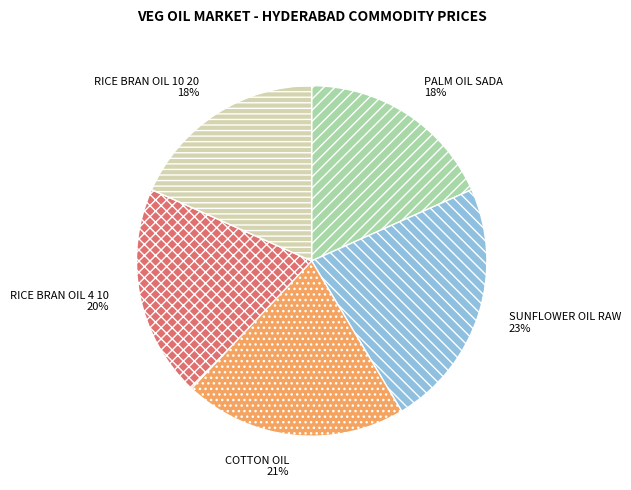

To the nearest percent, what is the average slice percentage?

20%